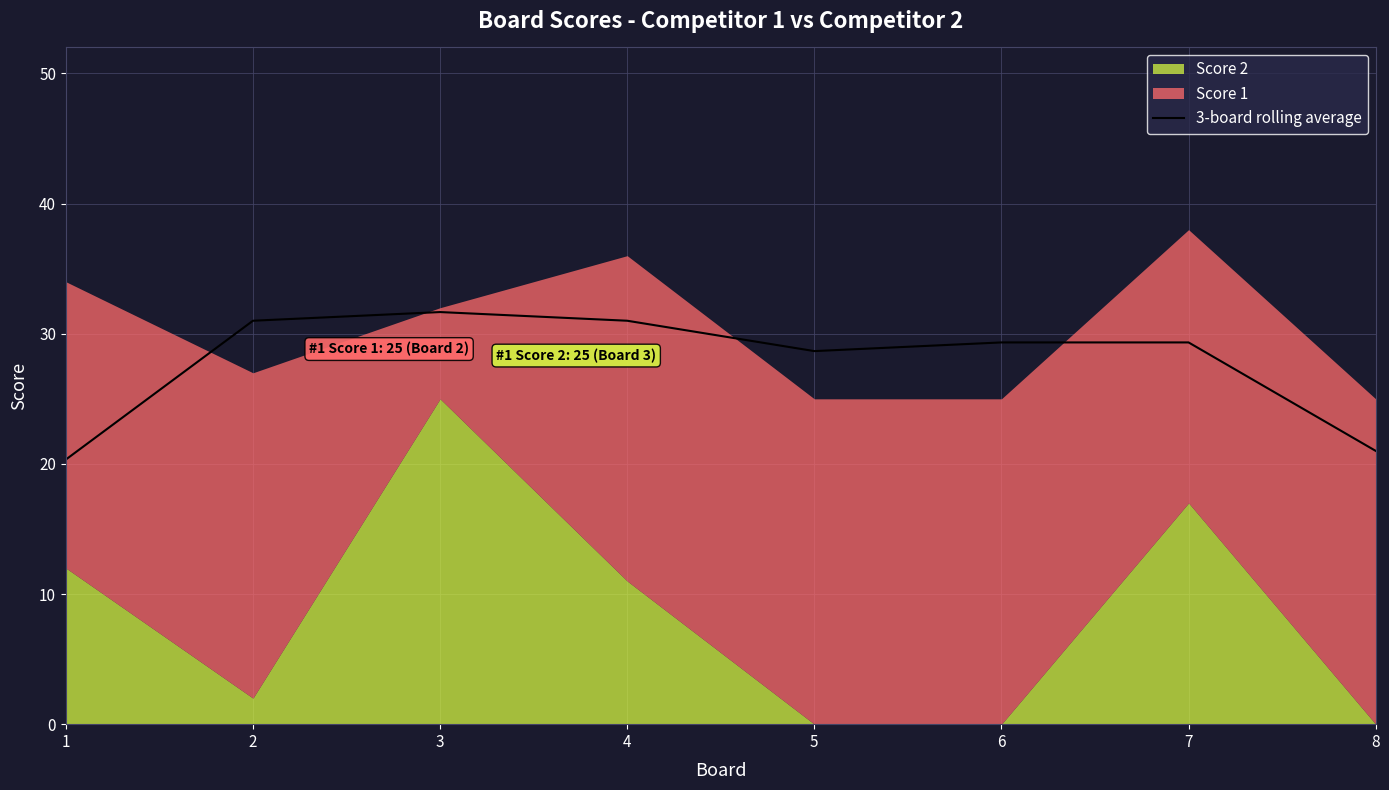

What is the value of the 8th point from the left?

21.0